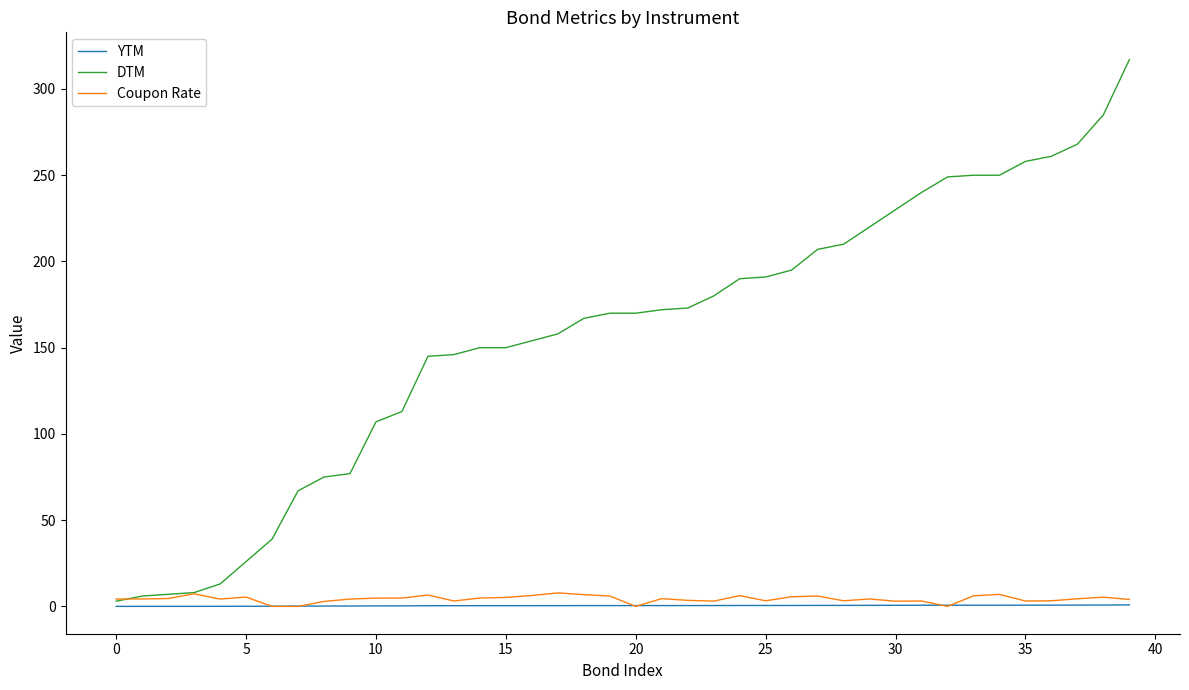

What are all the series names shown in the legend?

YTM, DTM, Coupon Rate